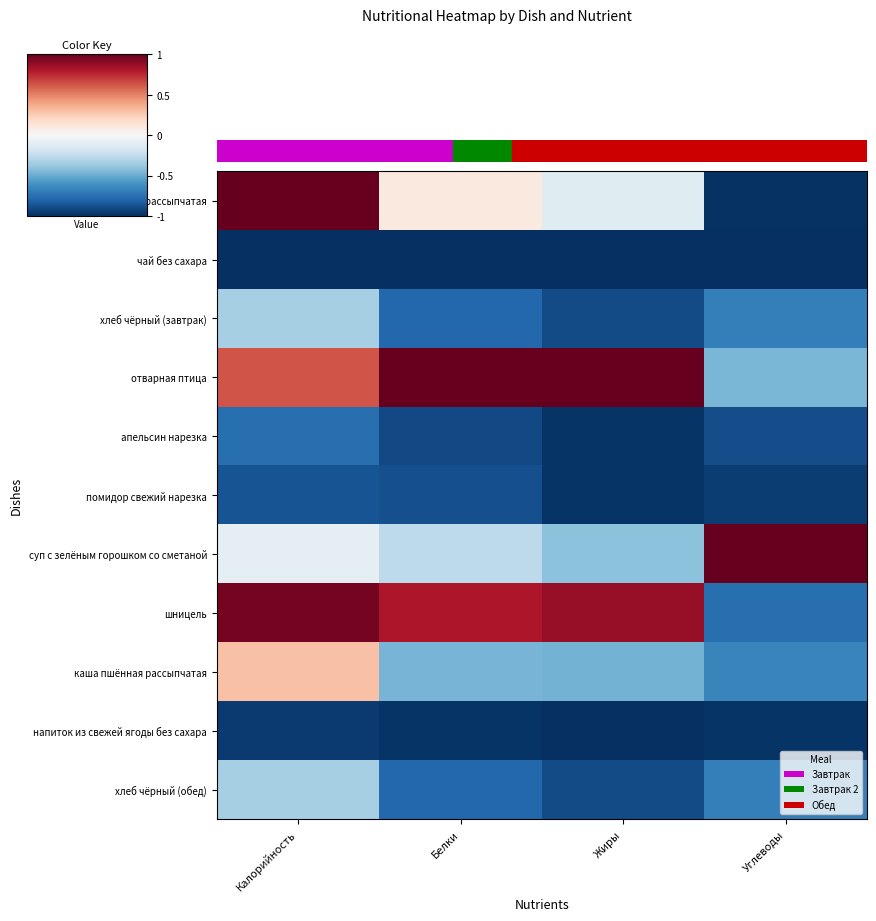

What is the spread (max minus min) of values at Углеводы?

2.0